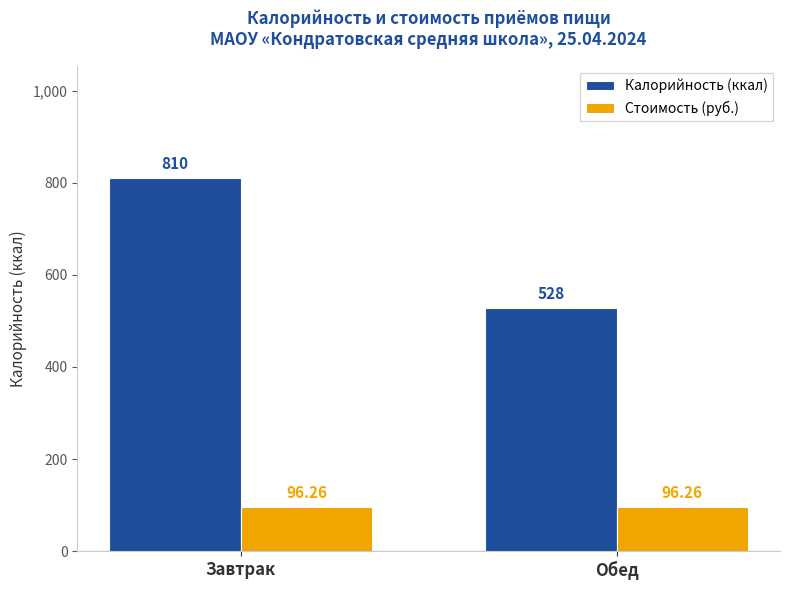

Which series has the widest spread of values?

Калорийность (ккал)